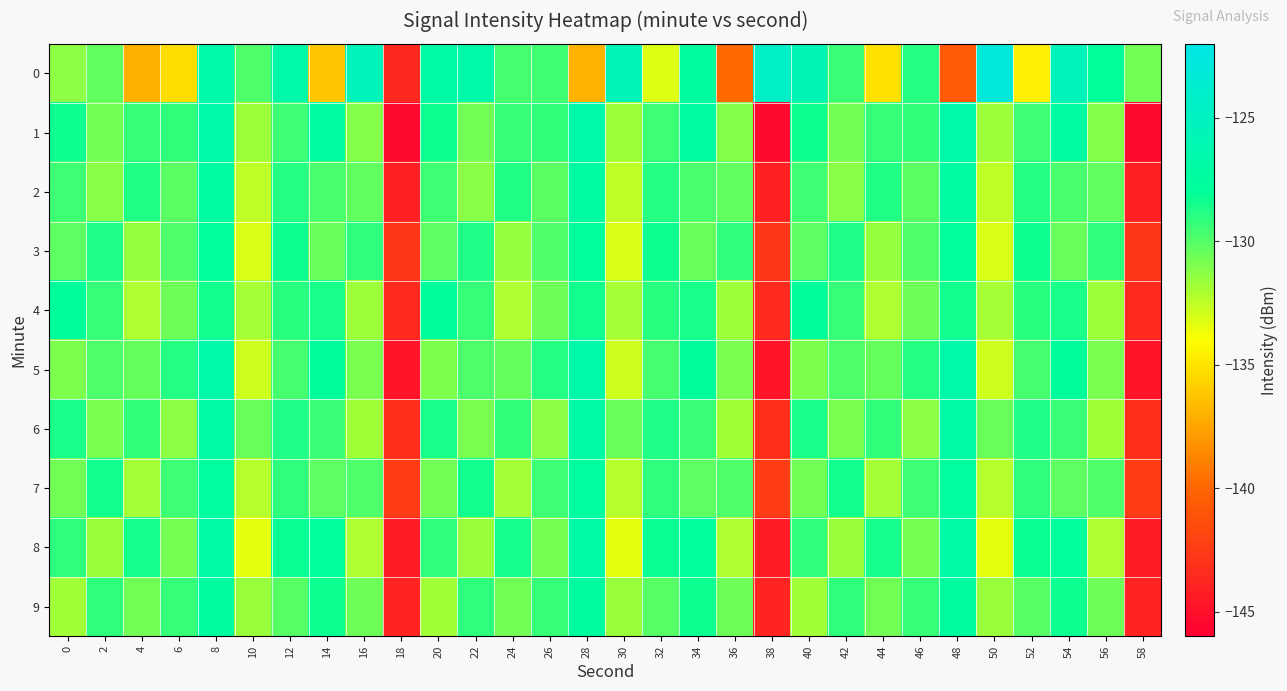

At which category is the sum across all series the highest?

8